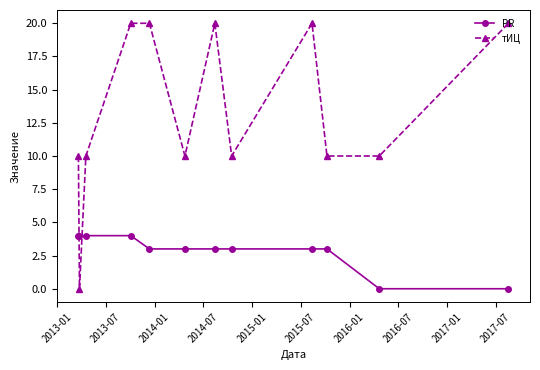

Rank the series by their maximum value, from lowest to highest.

PR, тИЦ